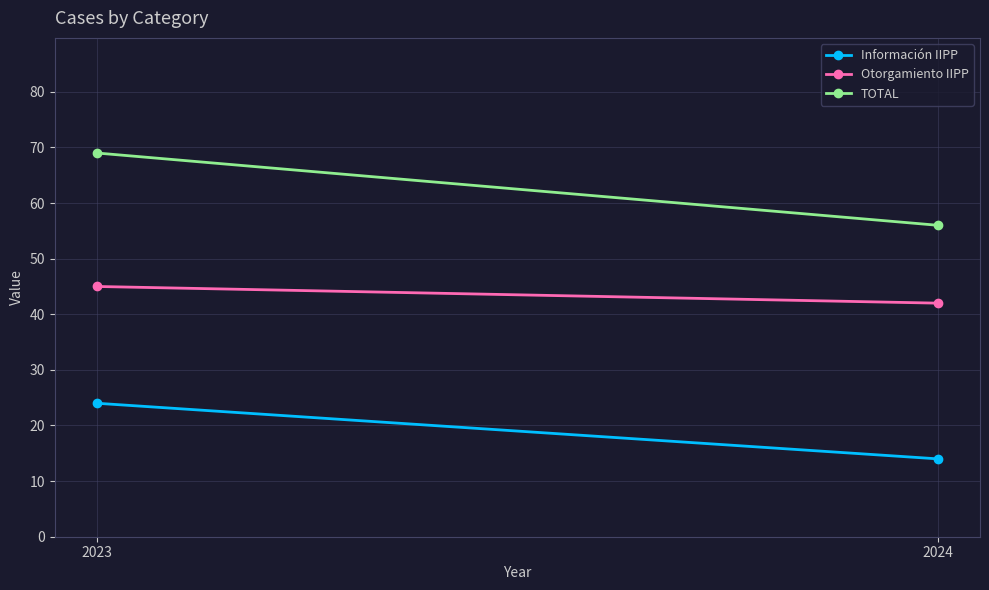

What are all the series names shown in the legend?

Información IIPP, Otorgamiento IIPP, TOTAL